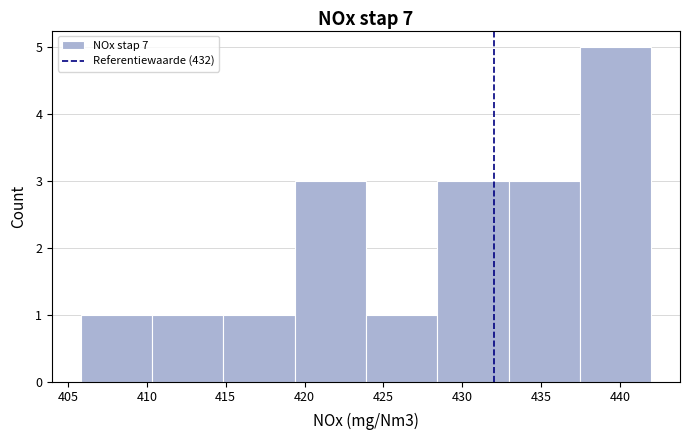

Which range on the x-axis has the tallest bar?

437.5 to 442.0